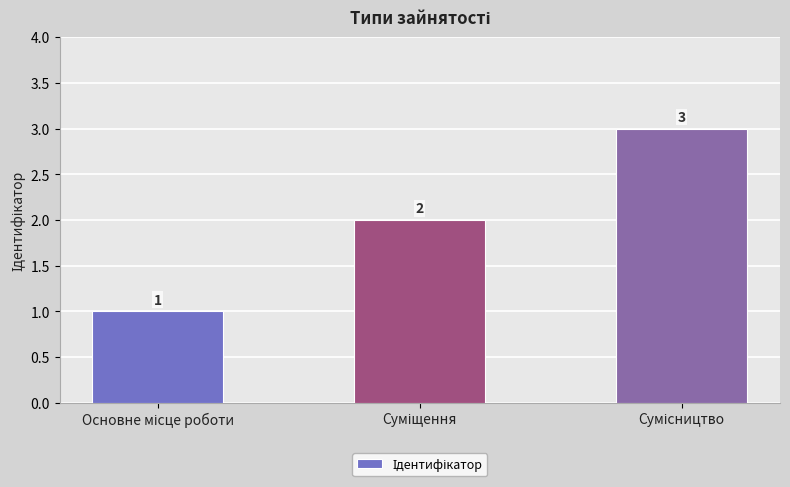

What is the difference between the second highest and minimum values?

1